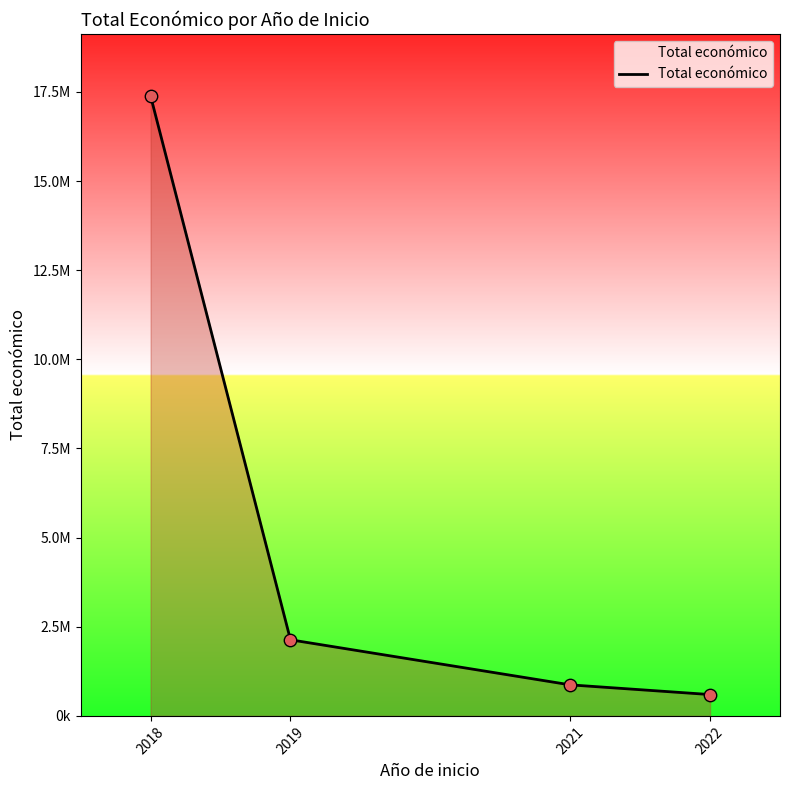

What is the change in value from 2021 to 2022?

-272056